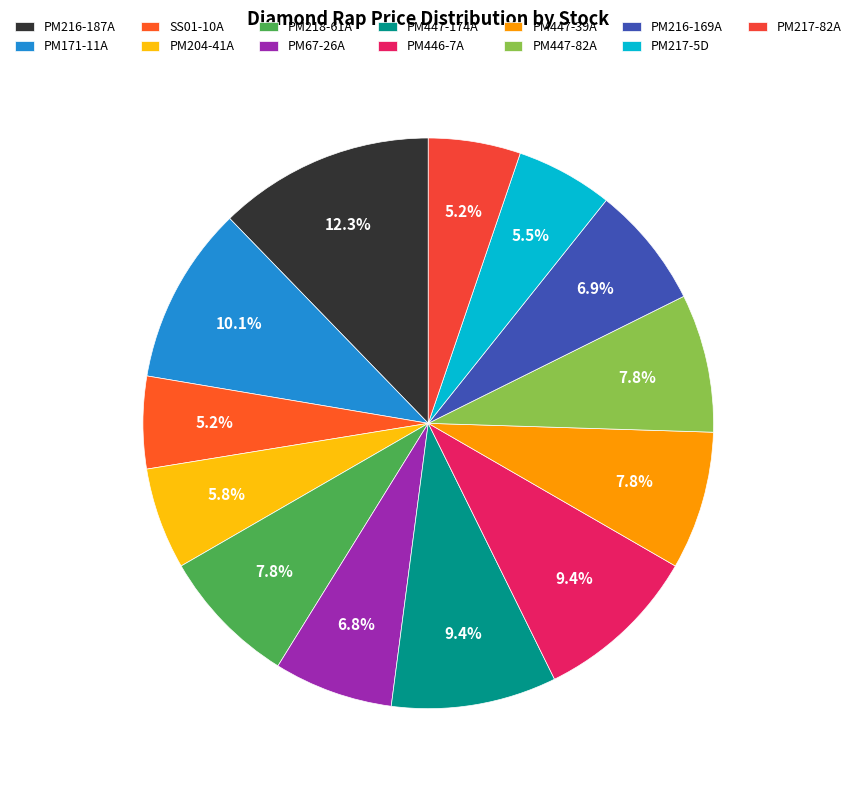

What portion of the pie excludes PM216-169A?

93.1%